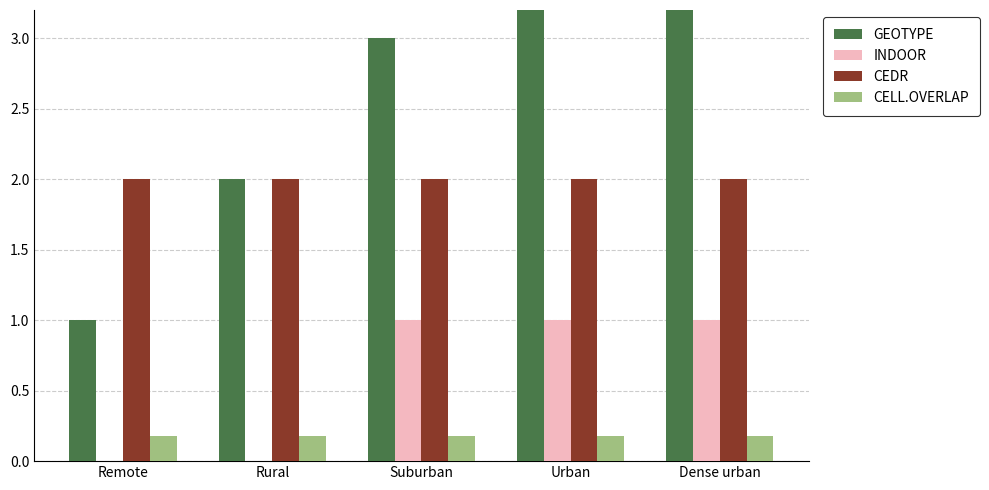

What are all the series names shown in the legend?

GEOTYPE, INDOOR, CEDR, CELL.OVERLAP